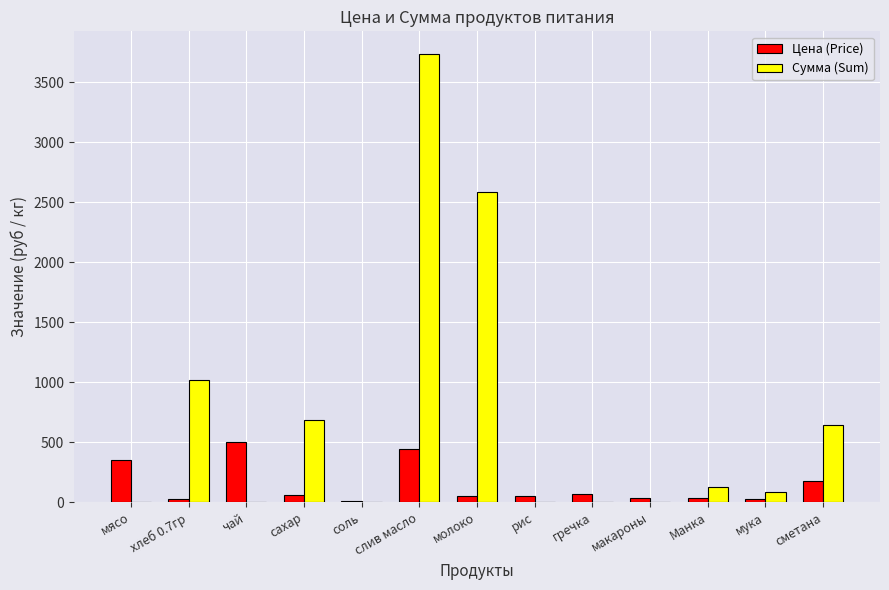

At which category is the sum across all series the highest?

слив масло